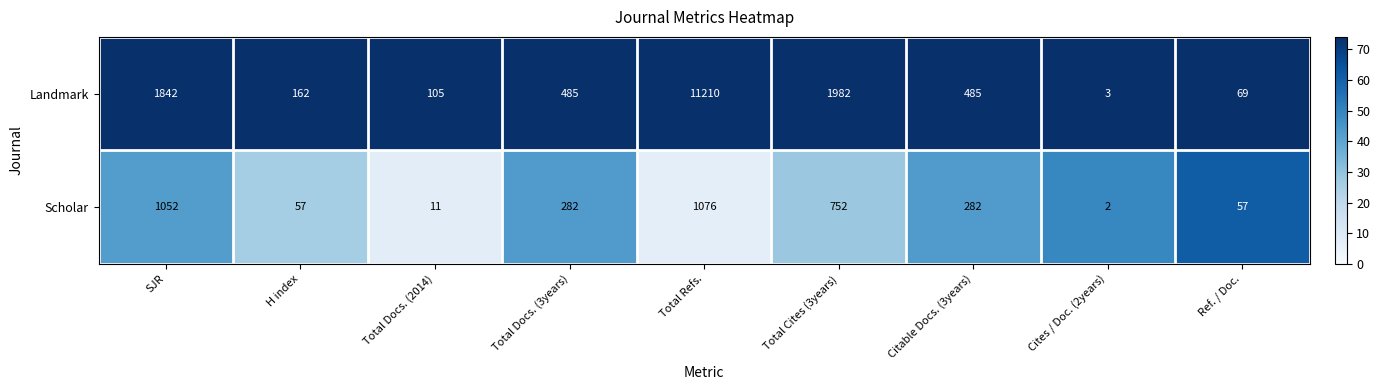

Reading right to left, list all the values displayed in this chart.

Landmark: 69	3	485	1982	11210	485	105	162	1842
Scholar: 57	2	282	752	1076	282	11	57	1052